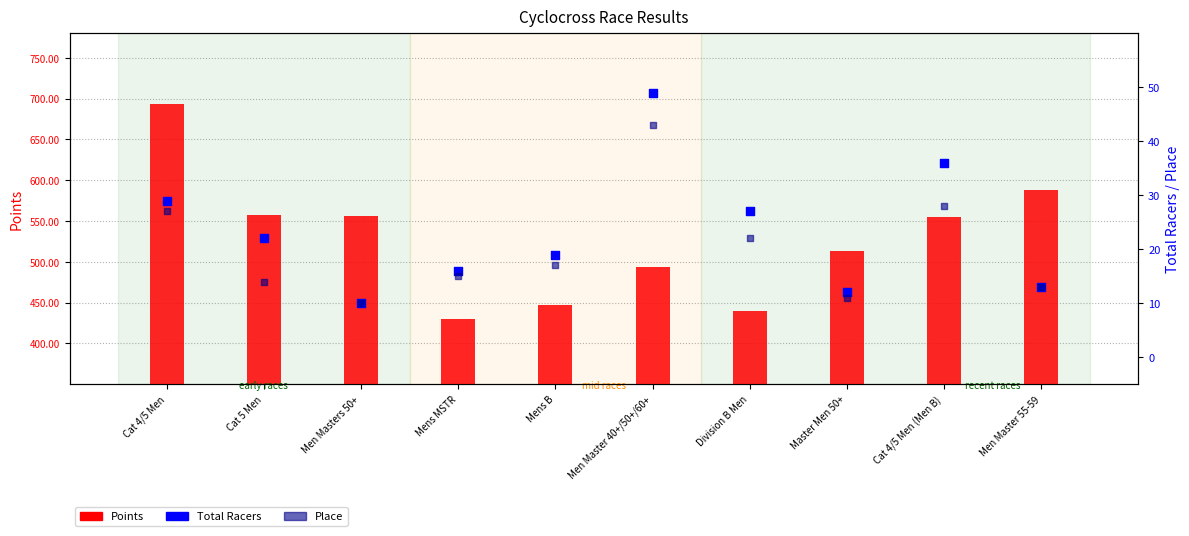

At how many categories does at least one series exceed 656?

1